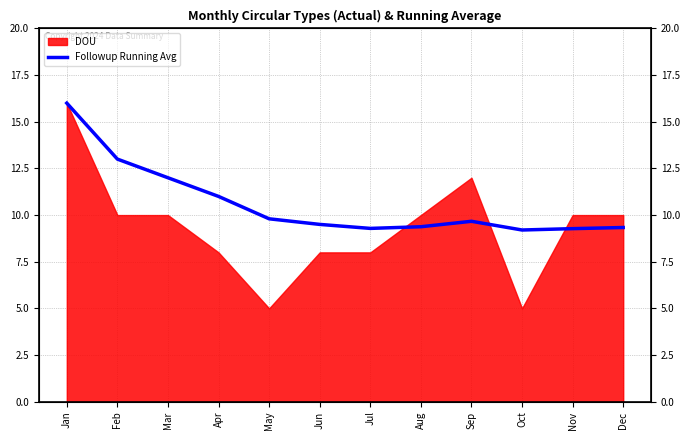

The value at Jul is 6.2. True or false?

False